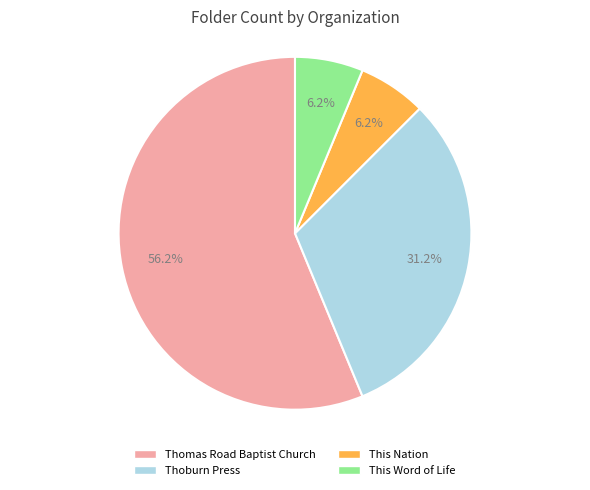

Which category has the biggest portion of the pie?

Thomas Road Baptist Church